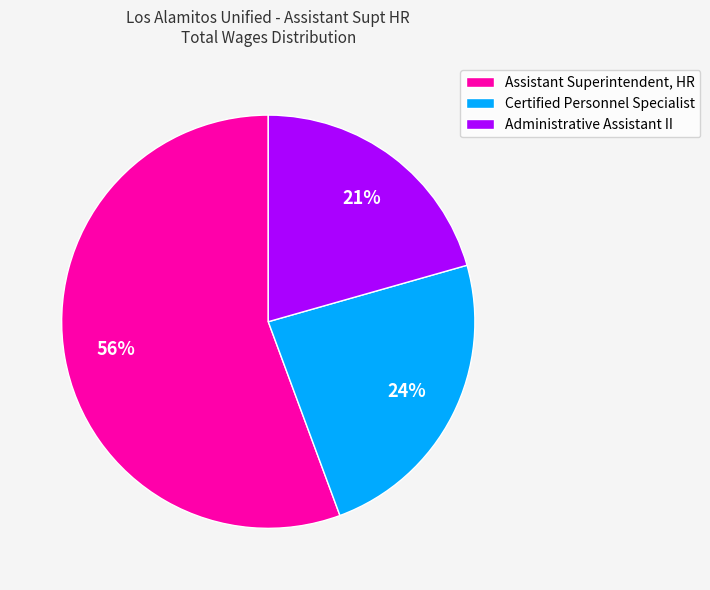

Is there any slice that represents more than half of the pie?

Yes